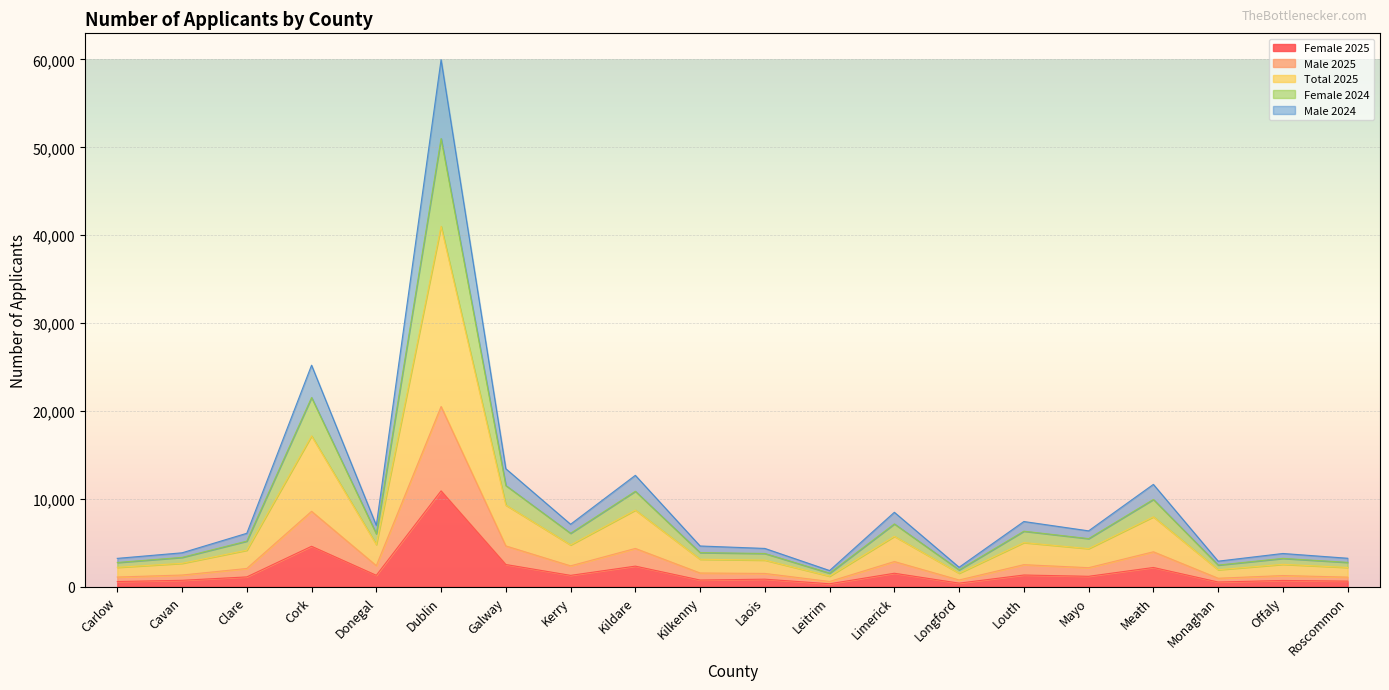

True or false: Male 2024 has a value of 1736 at Offaly.

False